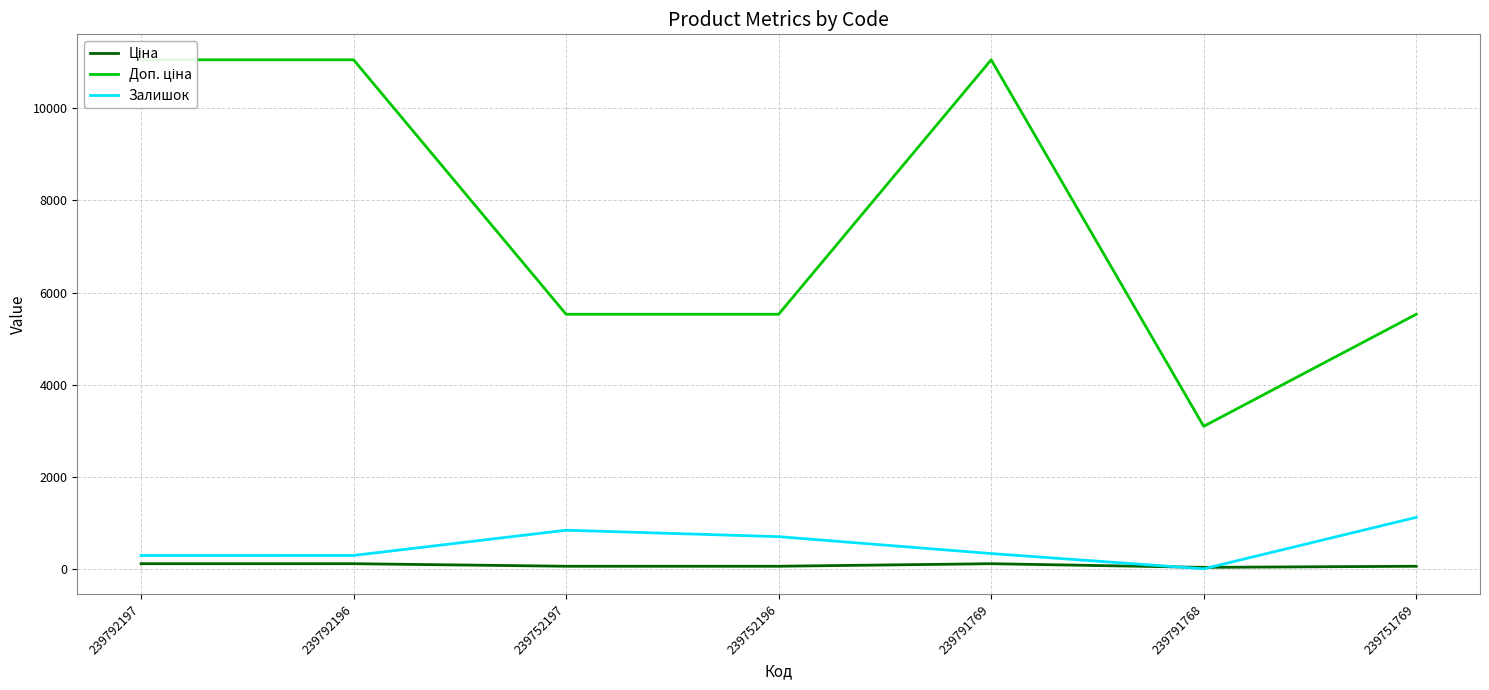

At how many categories does at least one series exceed 676?

7